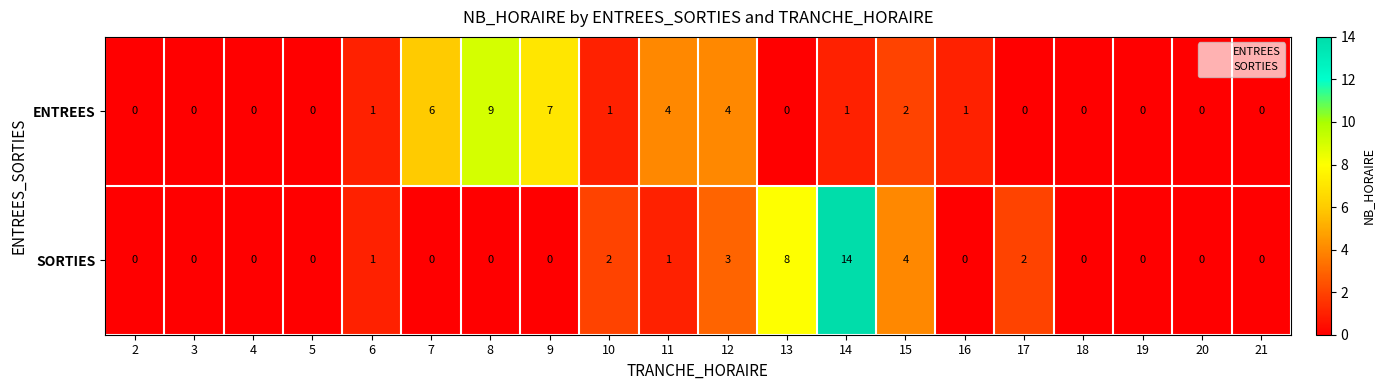

Which series has the widest spread of values?

SORTIES